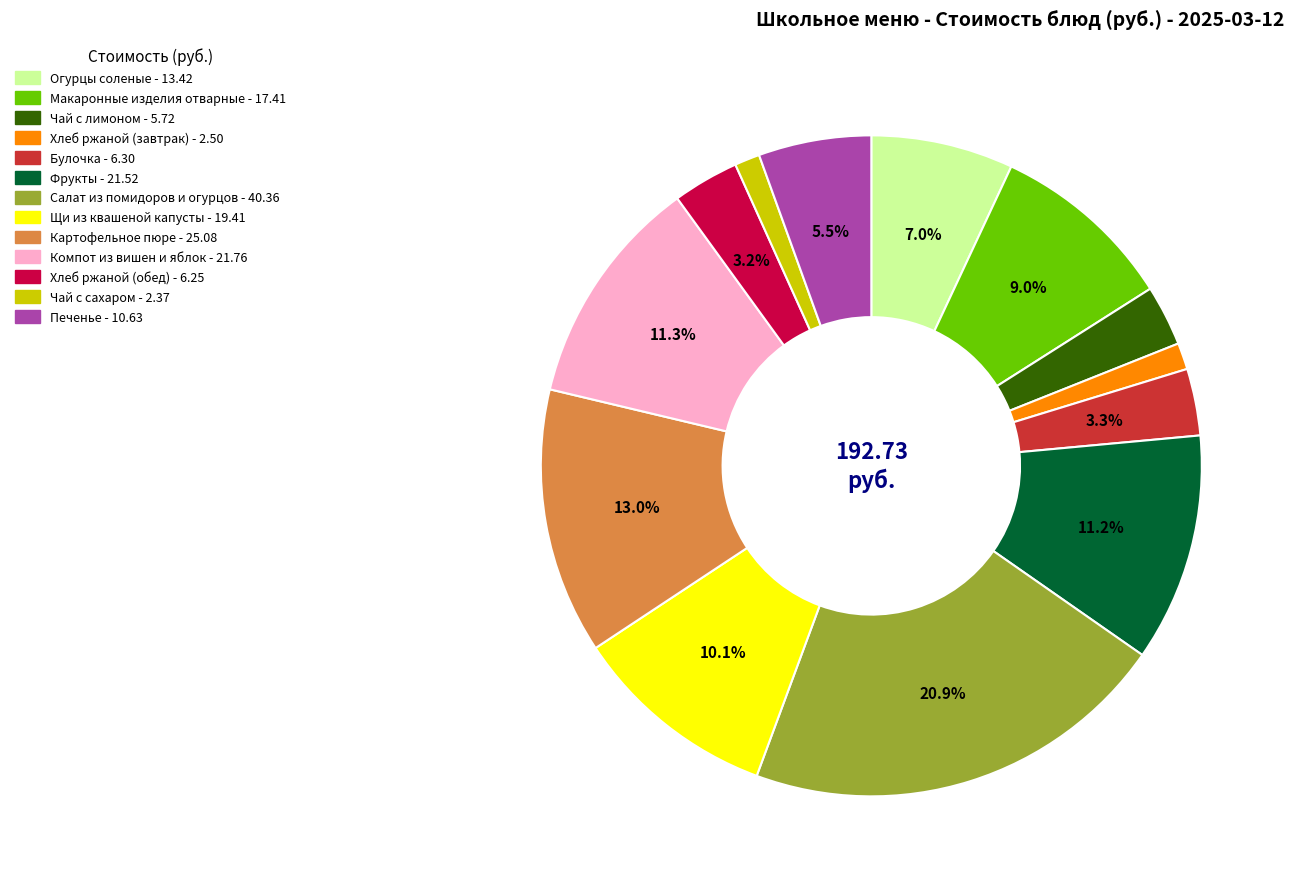

True or false: Хлеб ржаной (обед) accounts for 11% of the total.

False